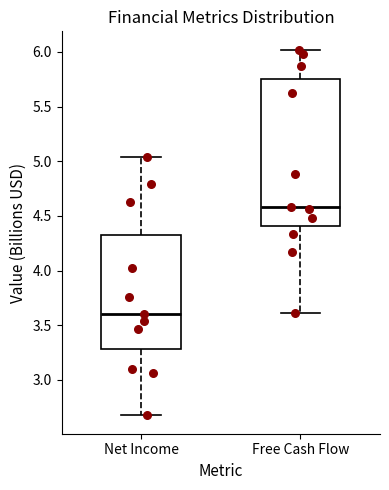

Which box's median line is the highest?

Free Cash Flow